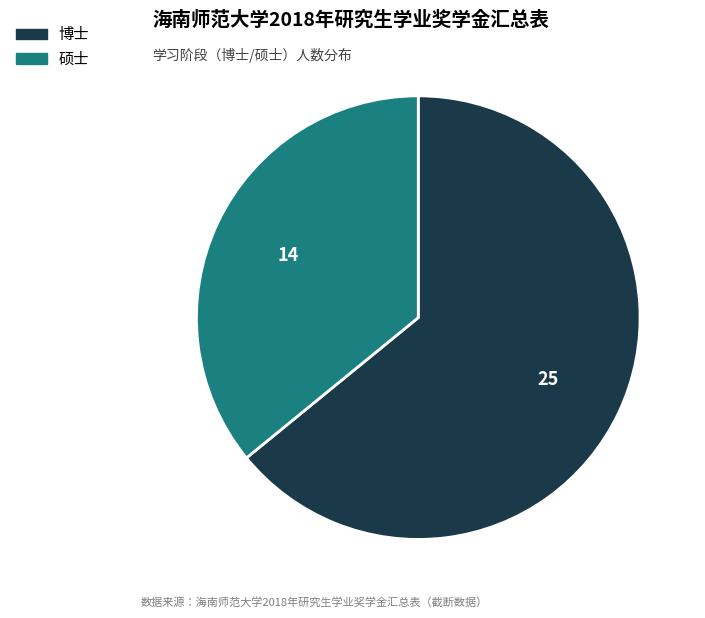

Which category has the biggest portion of the pie?

博士